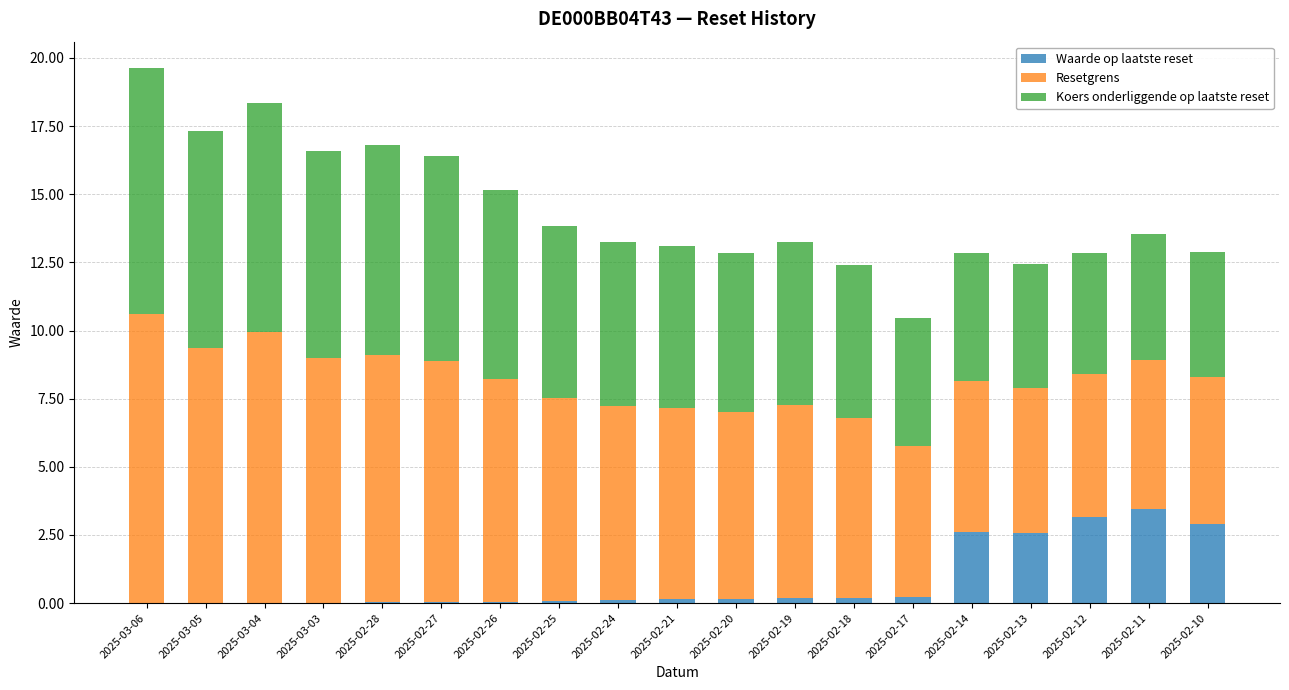

Does the chart contain stacked bars?

Yes